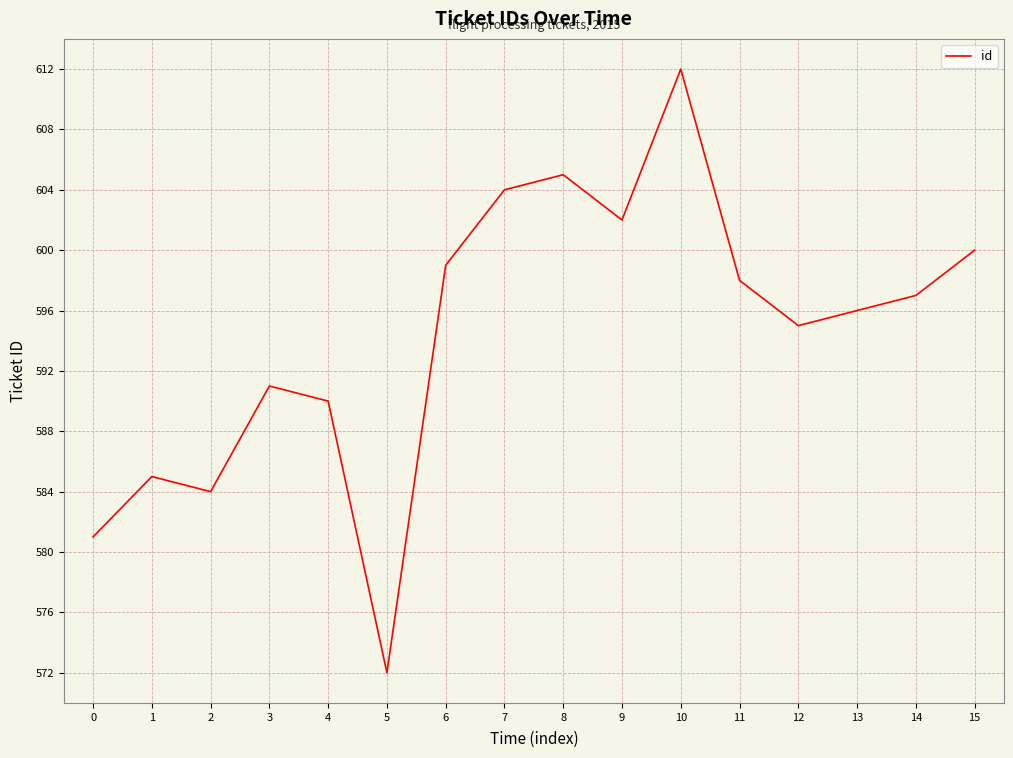

Which label corresponds to the smallest value in the chart?

5